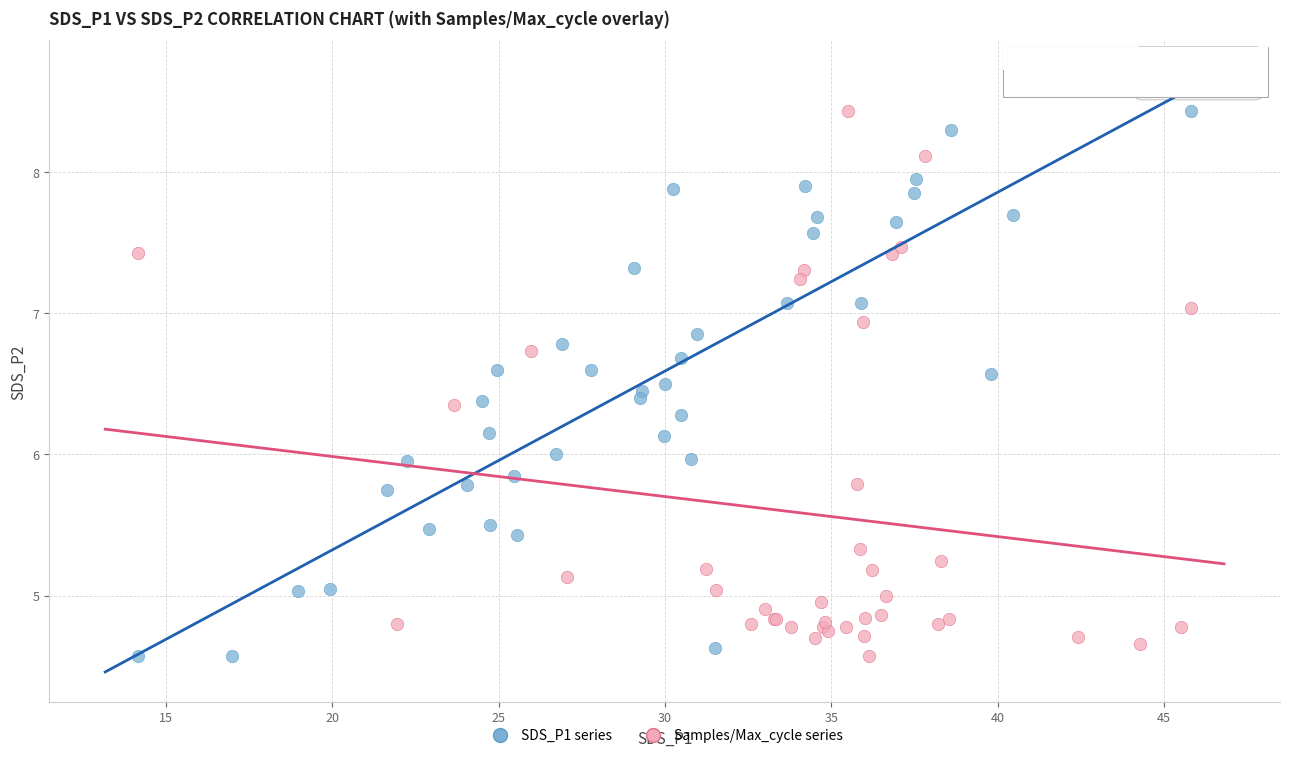

What are all the series names shown in the legend?

SDS_P1 series, Samples/Max_cycle series